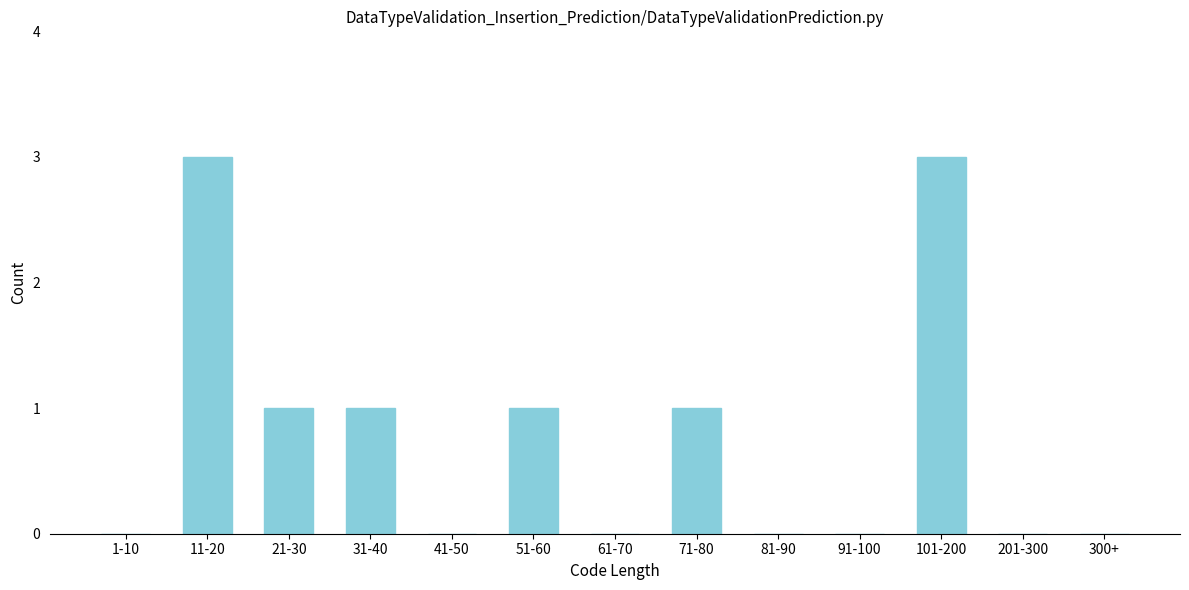

Reading right to left, extract all data points from this chart.

300+=0	201-300=0	101-200=3	91-100=0	81-90=0	71-80=1	61-70=0	51-60=1	41-50=0	31-40=1	21-30=1	11-20=3	1-10=0